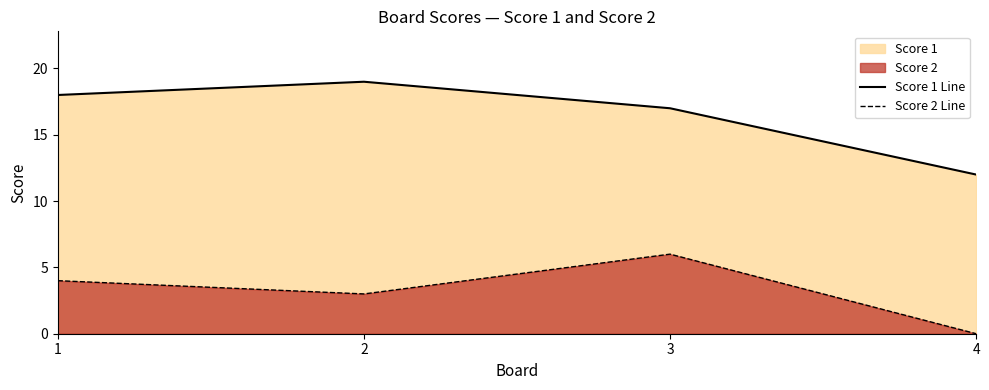

Rank the series by their maximum value, from highest to lowest.

Score 1 Line, Score 2 Line